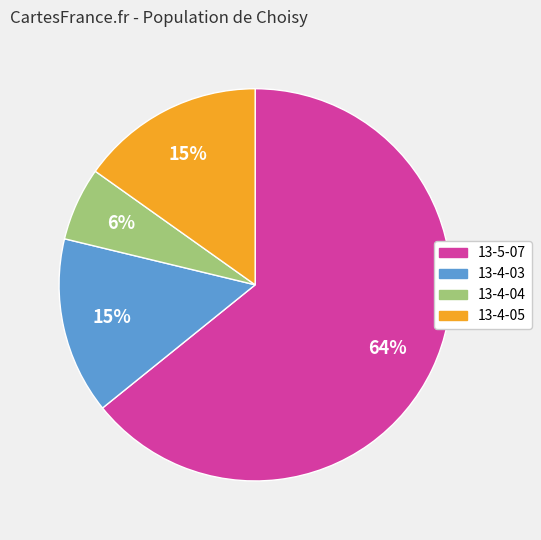

To the nearest percent, what percentage of the pie is 13-5-07?

64%